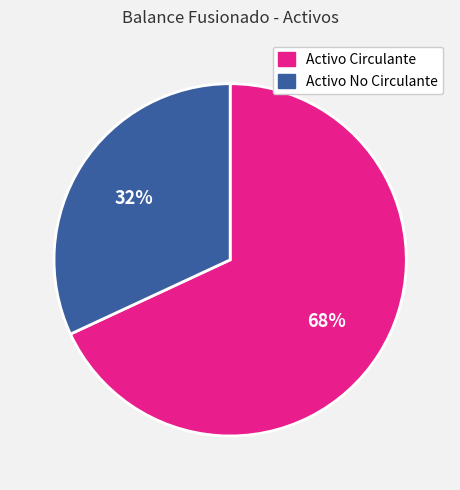

Is there a majority slice in this chart?

Yes